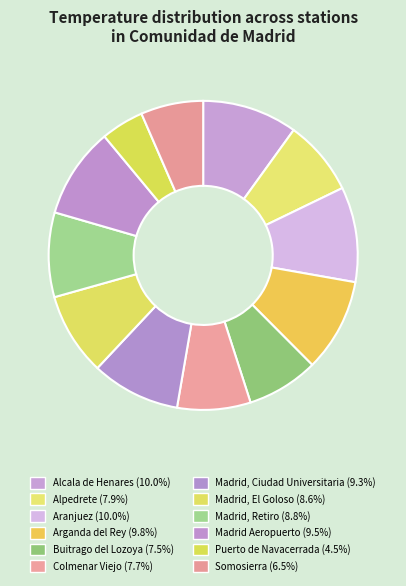

Is it true that Somosierra is 18% of the pie?

False